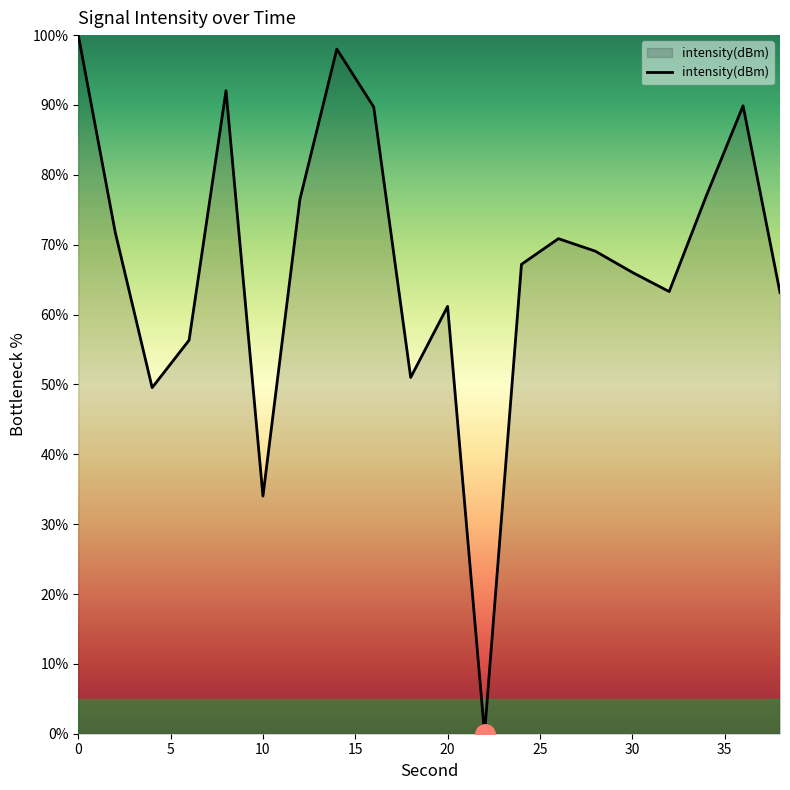

What is the greatest value displayed?

100.0